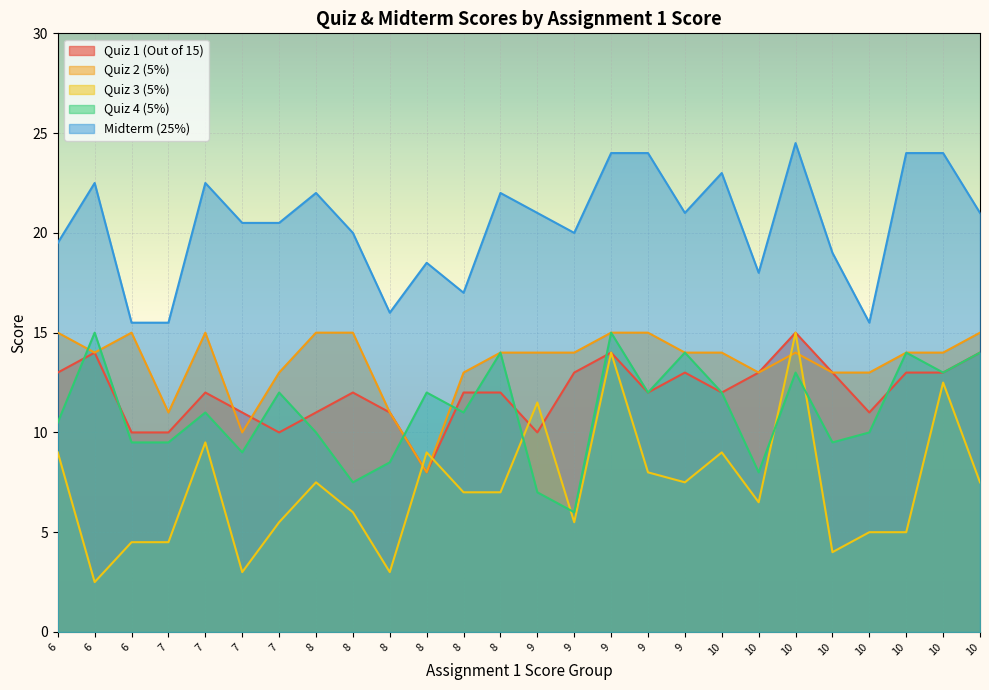

How many data points does each series have?

26